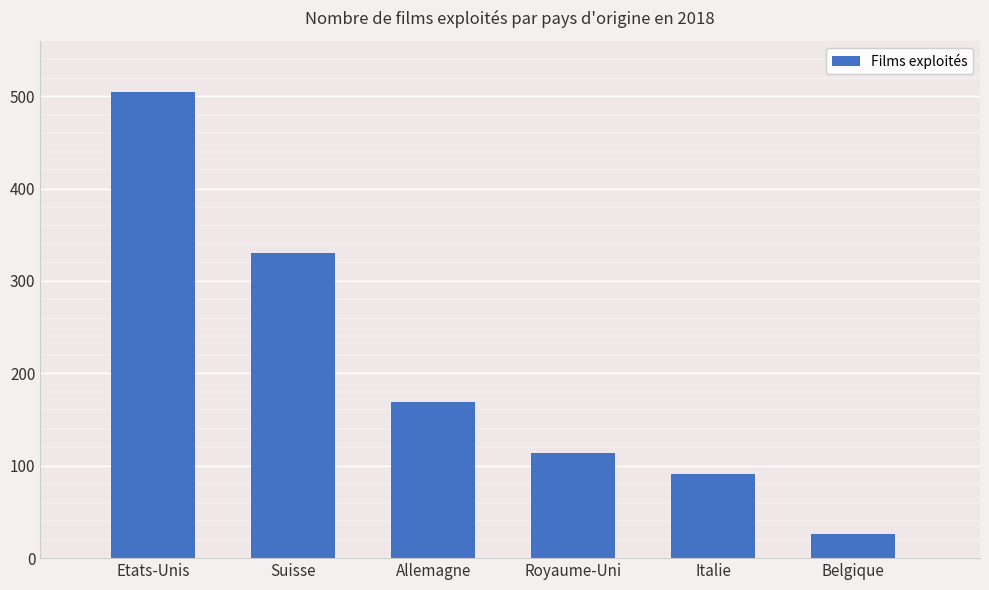

Which category has the lowest value across all series?

Belgique